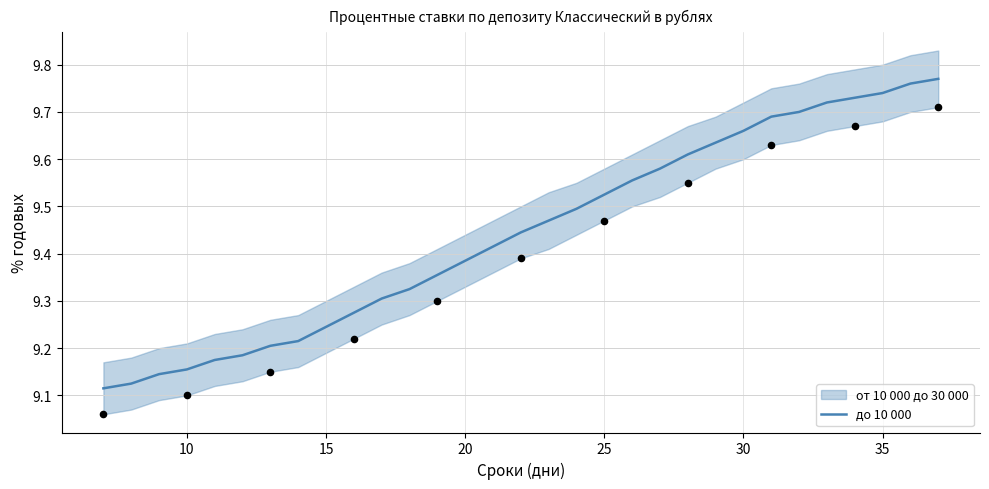

The value of до 10 000 at 20 is 13.7. True or false?

False